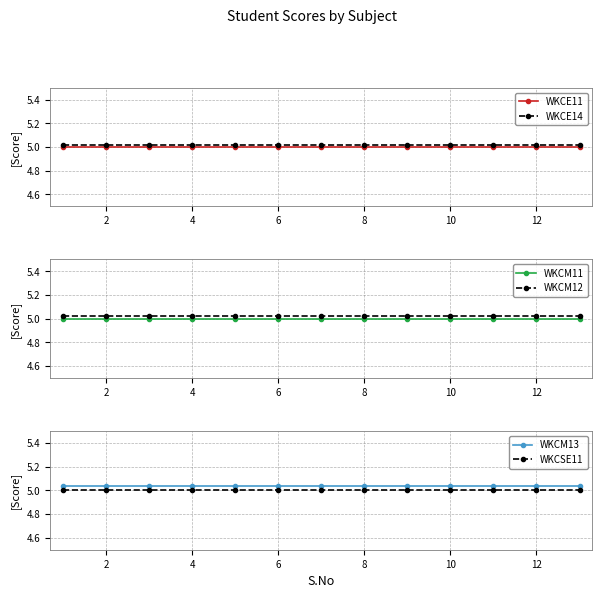

True or false: WKCM13 and WKCE11 intersect in this chart.

False